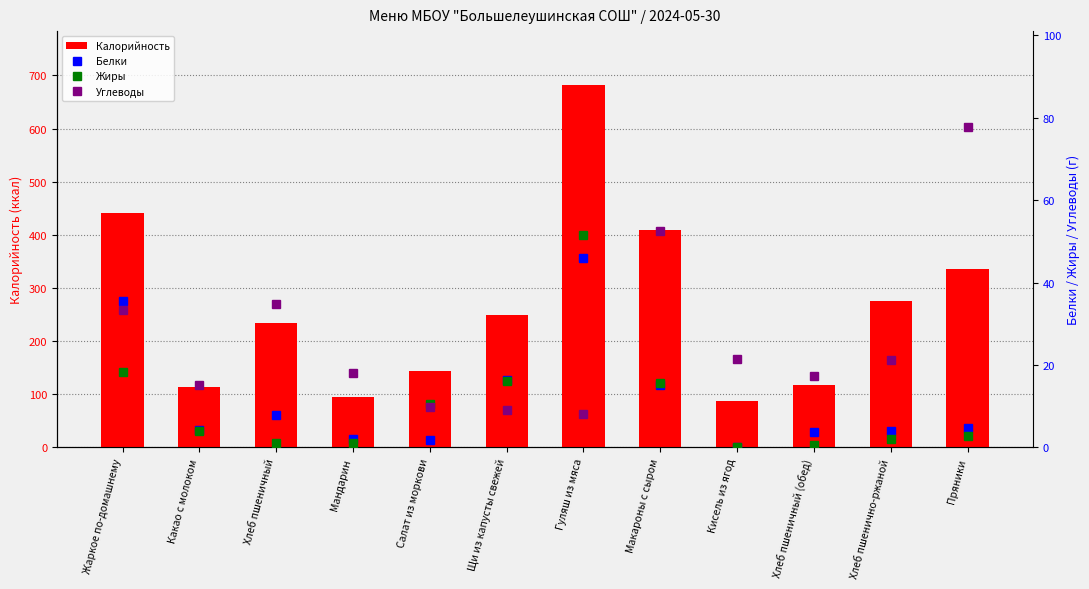

The value of Калорийность at Щи из капусты свежей is 249.1. True or false?

True